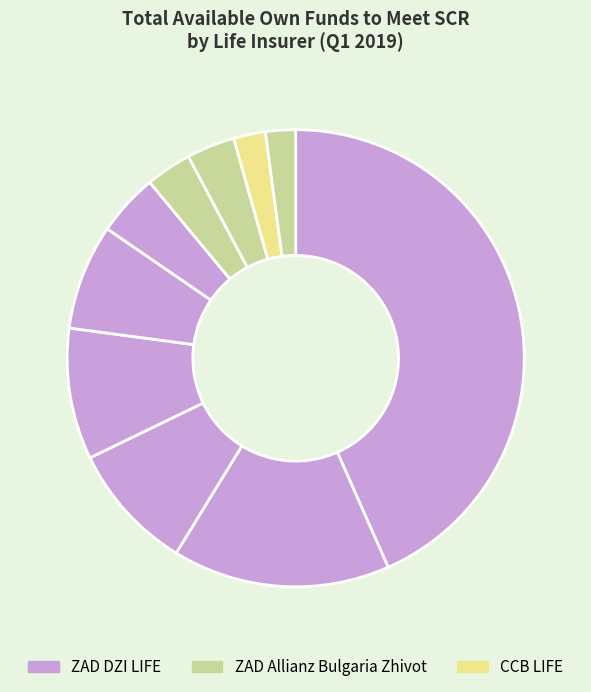

How many segments does this pie chart have?

10